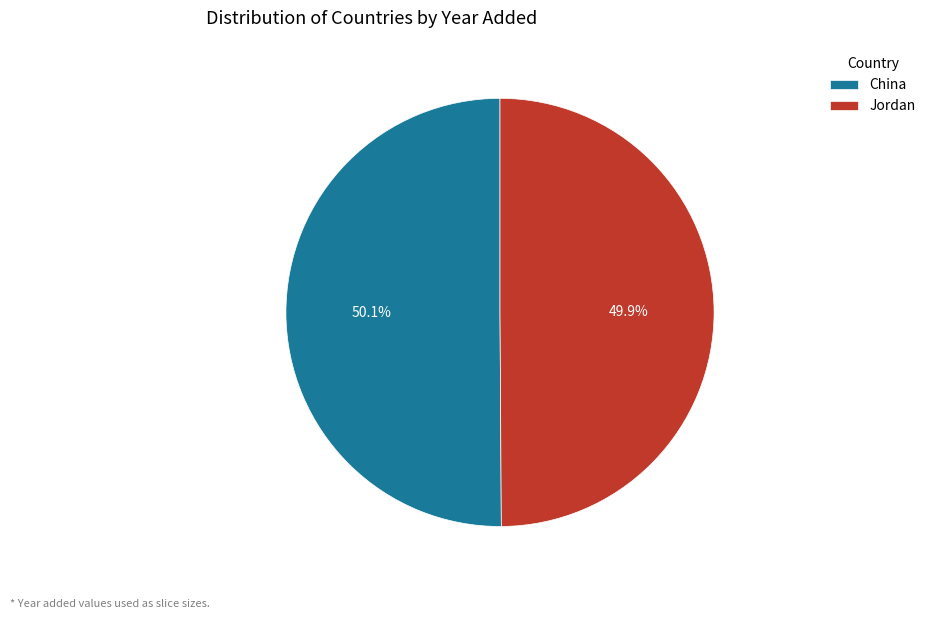

Is there any slice that represents more than half of the pie?

Yes